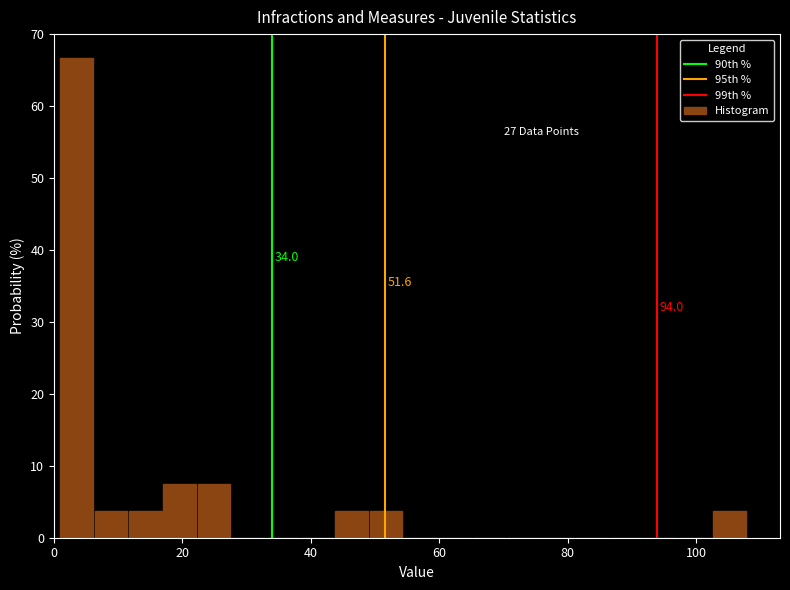

Around what value on the x-axis is the tallest bar? Give the approximate position of its centre, as read against the axis.

4